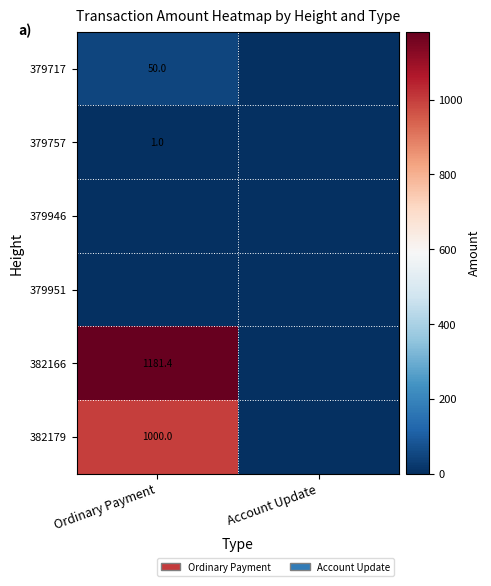

The value of 382179 at Ordinary Payment is 1000.0. True or false?

True